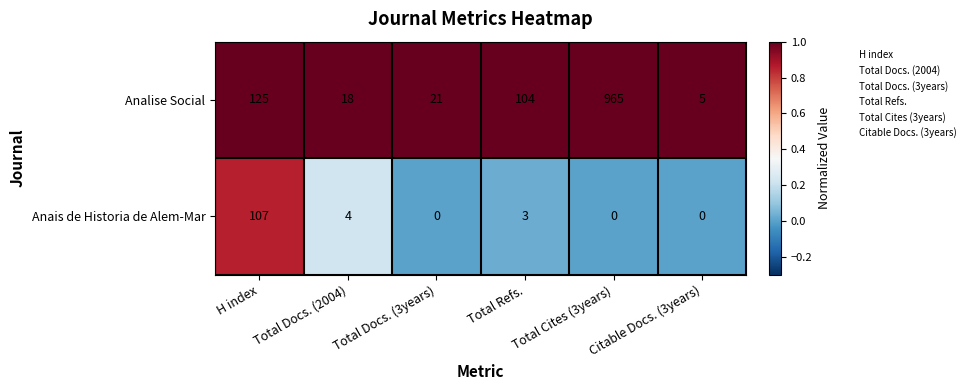

What is the approximate value of Analise Social at Total Cites (3years), to the nearest 50?

950